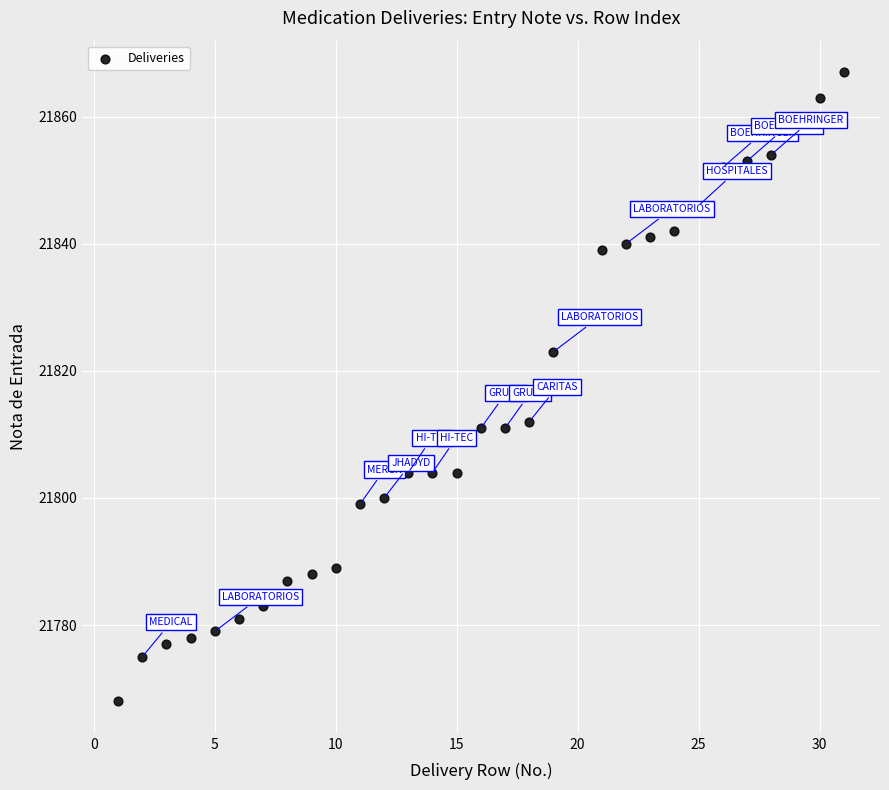

What is the range of Y values (max minus min)?

99